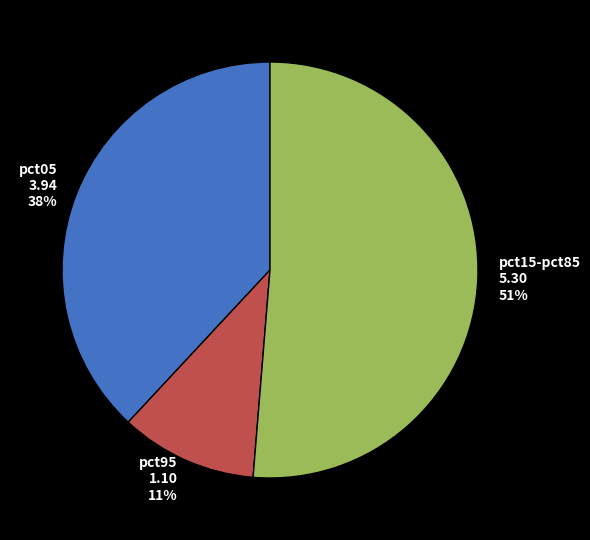

Which category has the smallest portion of the pie?

pct95 1.10 11%